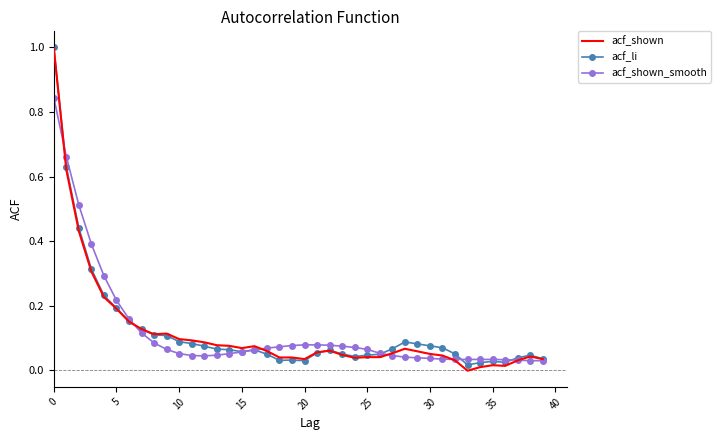

What are all the series names shown in the legend?

acf_shown, acf_li, acf_shown_smooth